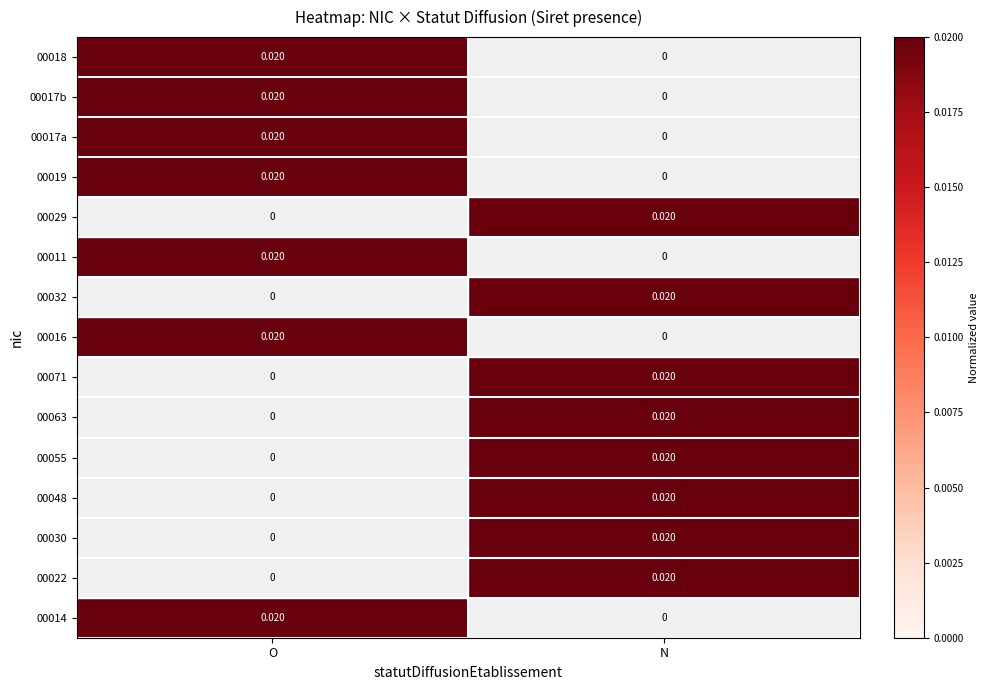

Where is 00018 nearest to the value 0?

N